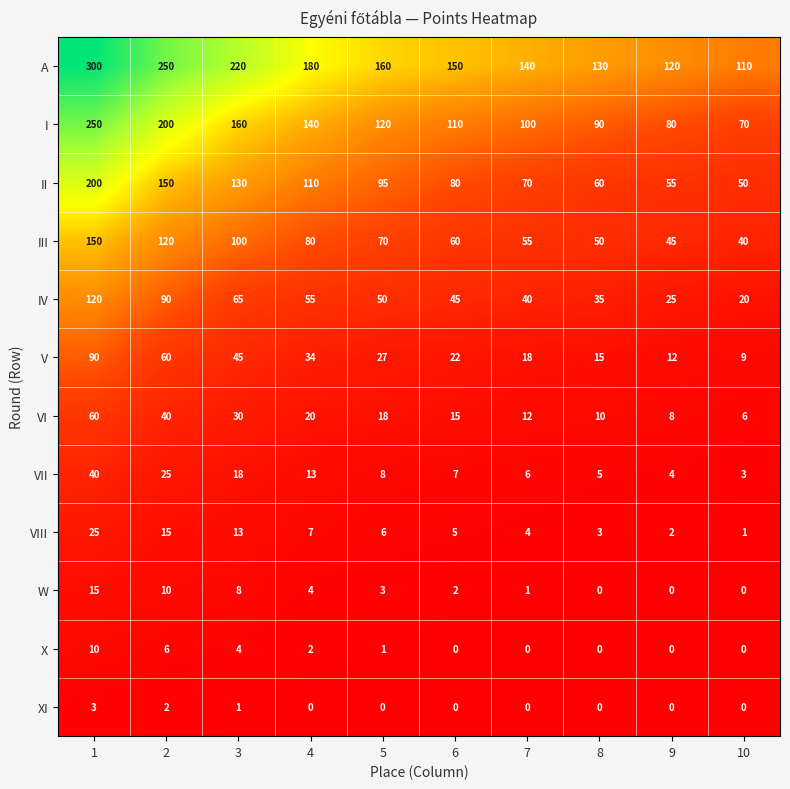

What is the average value of the VIII series?

8